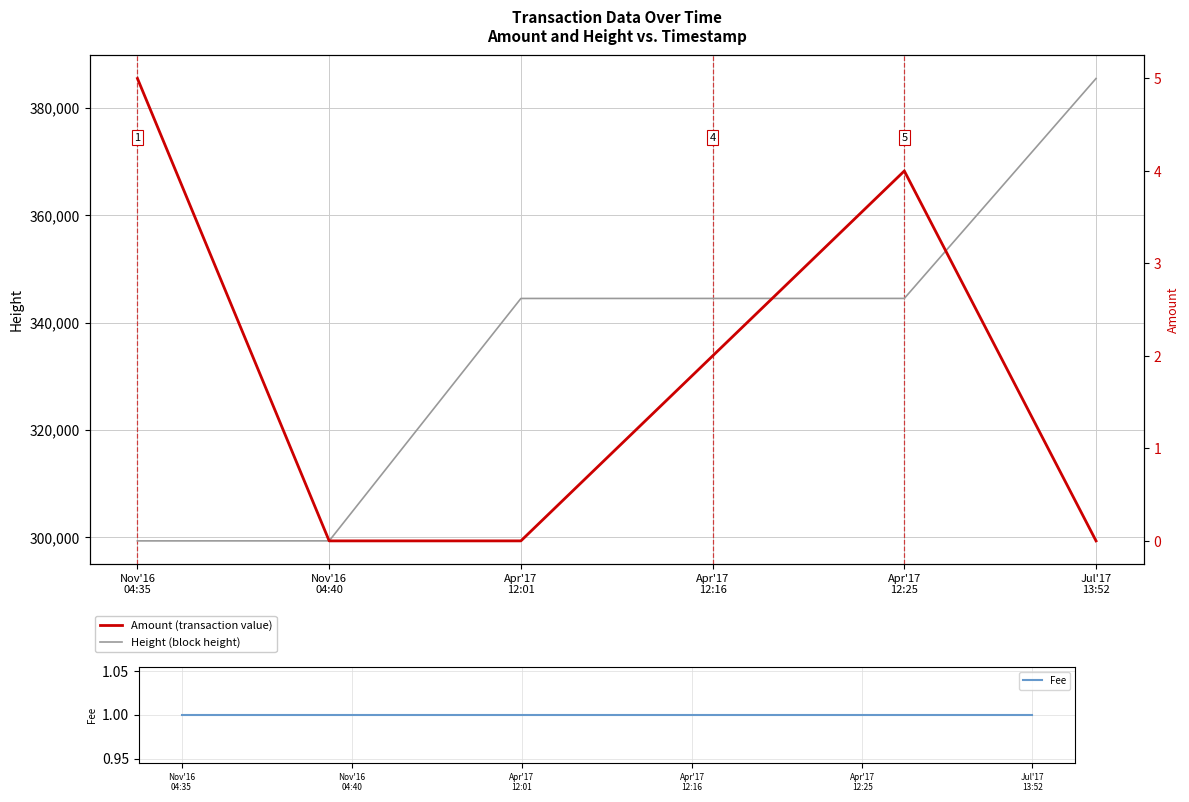

Rank the series at Jul'17
13:52 from highest to lowest value.

Height, Fee, Amount